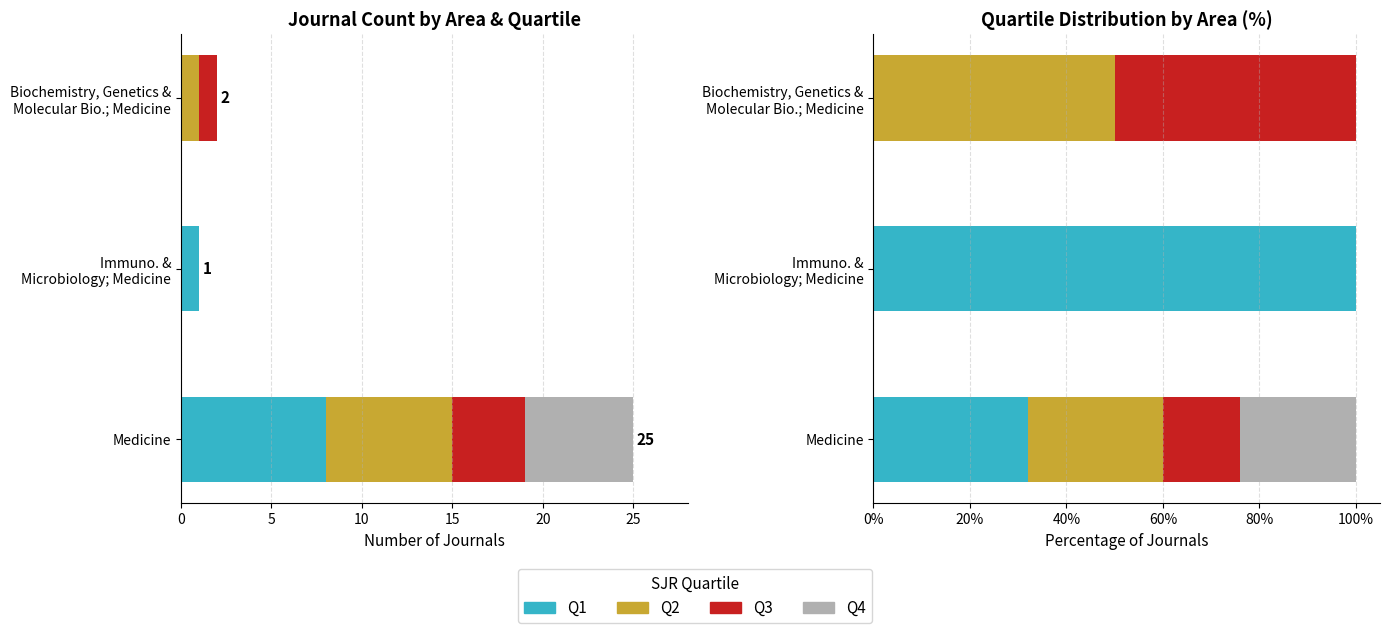

What is the total value across all series at Biochemistry, Genetics & Molecular Bio.; Medicine?

100